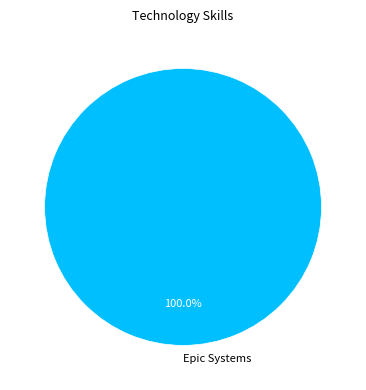

Does Epic Systems represent more than half of the total?

Yes